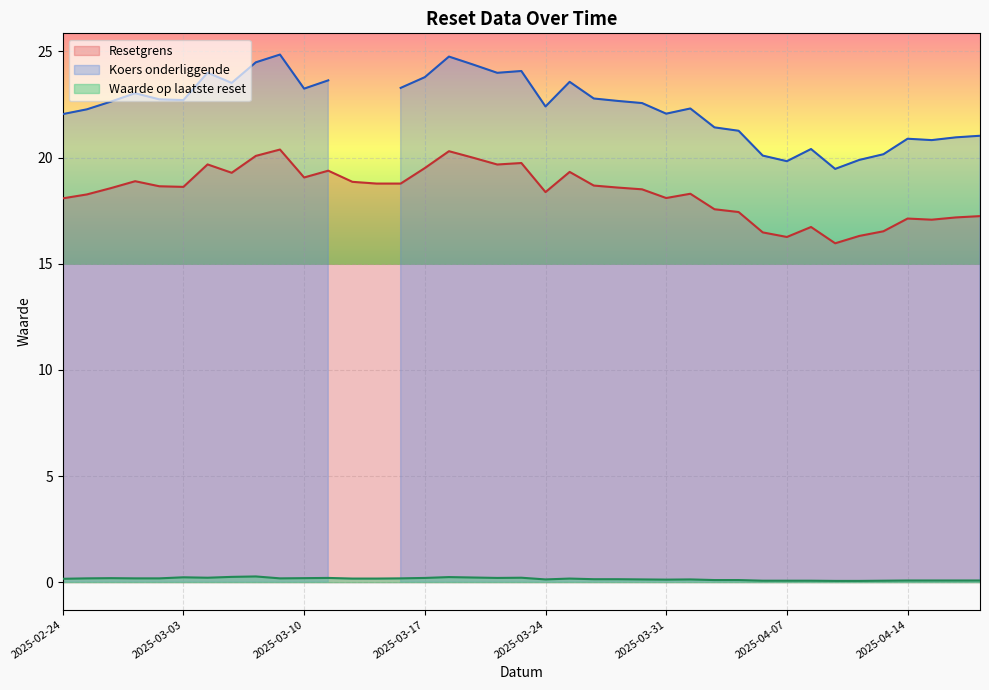

What are all the series names shown in the legend?

Resetgrens, Koers onderliggende, Waarde op laatste reset